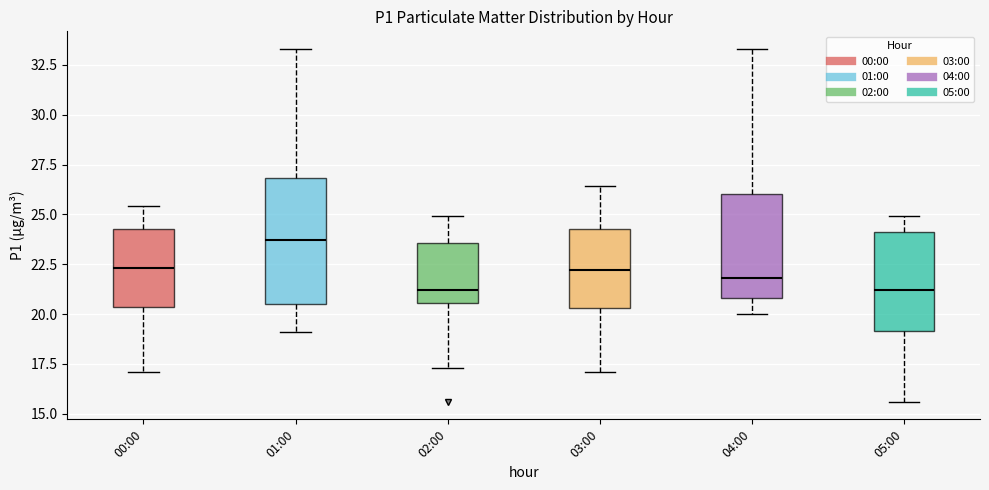

Reading left to right, transcribe this box plot: for each box, give where its median line is, the range the box spans, and where its two whiskers end, as read against the y-axis. The values are not printed on the chart, so give them approximately, as read against the axis.

00:00: median 22.5, box 20.5 to 24.5, whiskers 17.0 to 25.5
01:00: median 23.5, box 20.5 to 27.0, whiskers 19.0 to 33.5
02:00: median 21.0, box 20.5 to 23.5, whiskers 17.5 to 25.0
03:00: median 22.0, box 20.5 to 24.5, whiskers 17.0 to 26.5
04:00: median 22.0, box 21.0 to 26.0, whiskers 20.0 to 33.5
05:00: median 21.0, box 19.0 to 24.0, whiskers 15.5 to 25.0